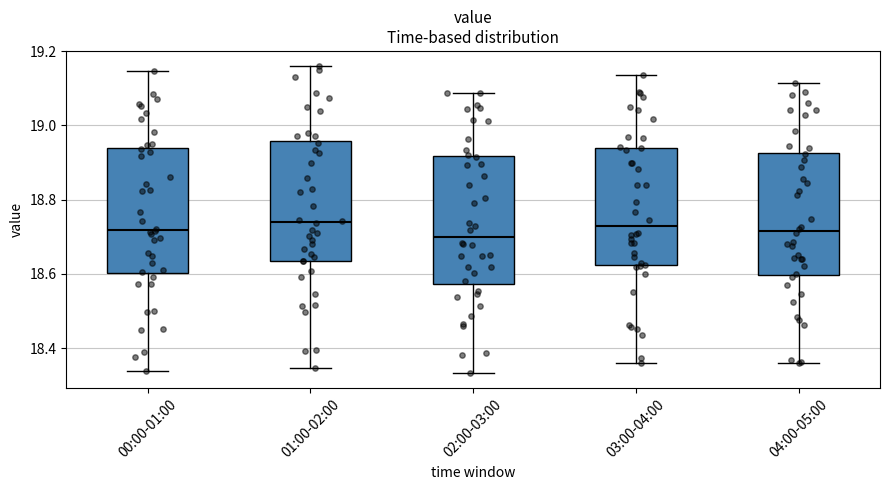

Where does the lower whisker of the box for 04:00-05:00 end on the y-axis? The values are not printed on the chart, so give them approximately, as read against the axis.

18.36